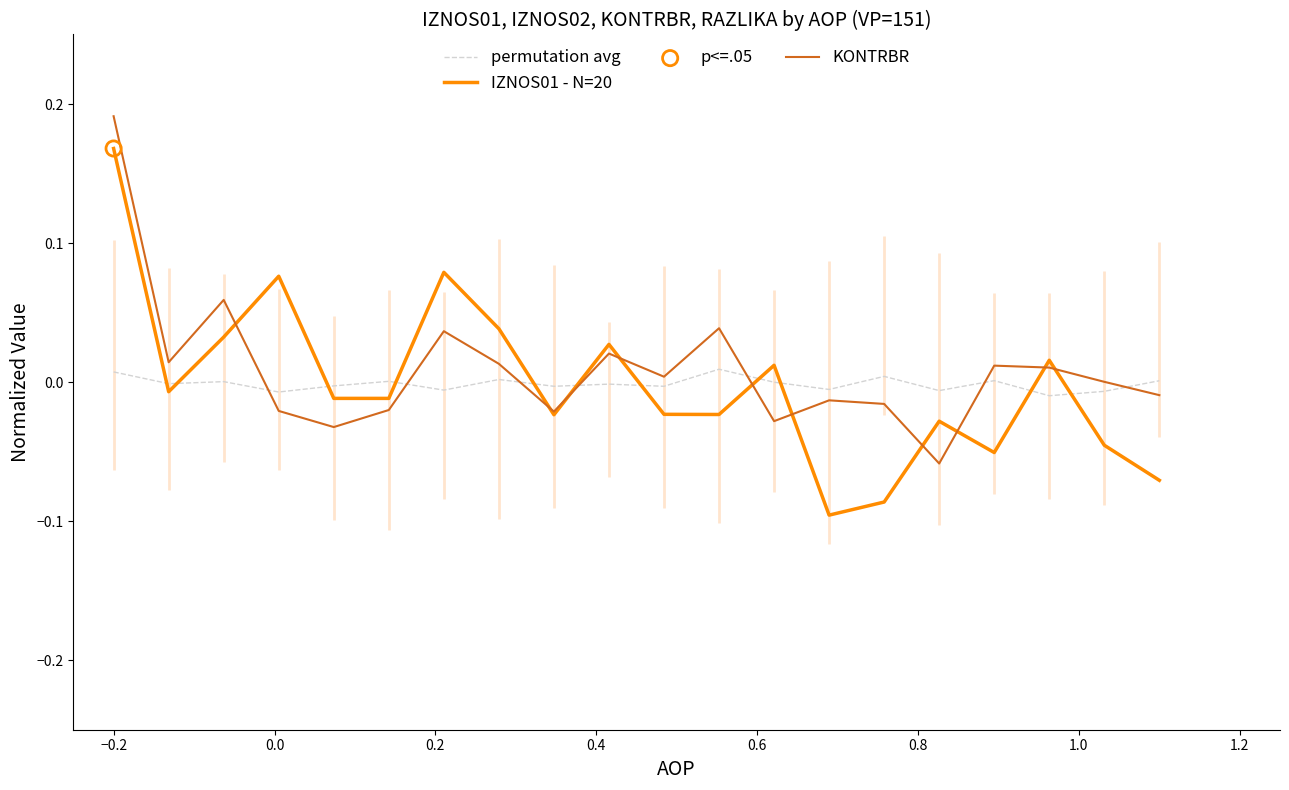

True or false: KONTRBR and permutation avg cross at least once.

True